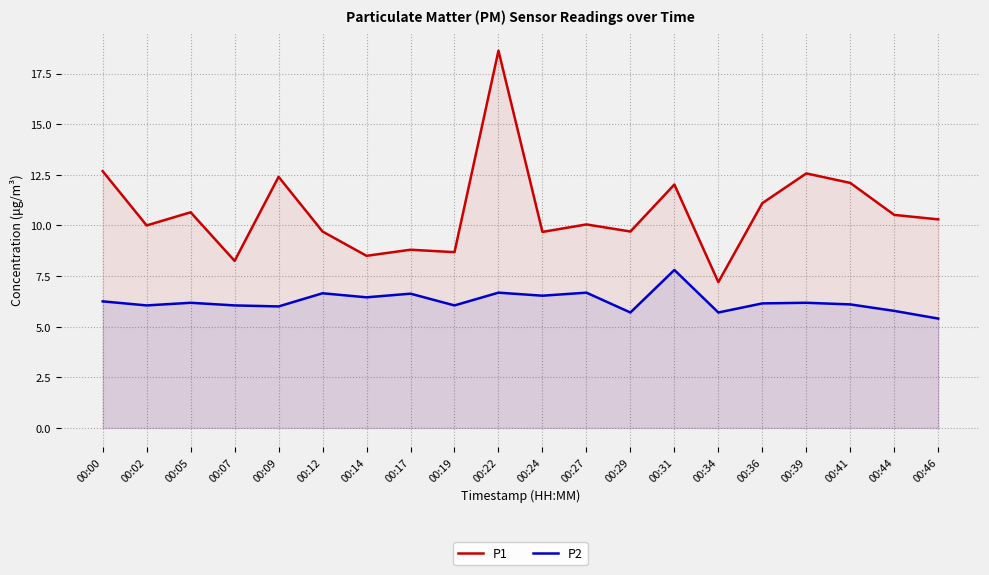

Which has a higher value, 00:19 or 00:02?

00:02